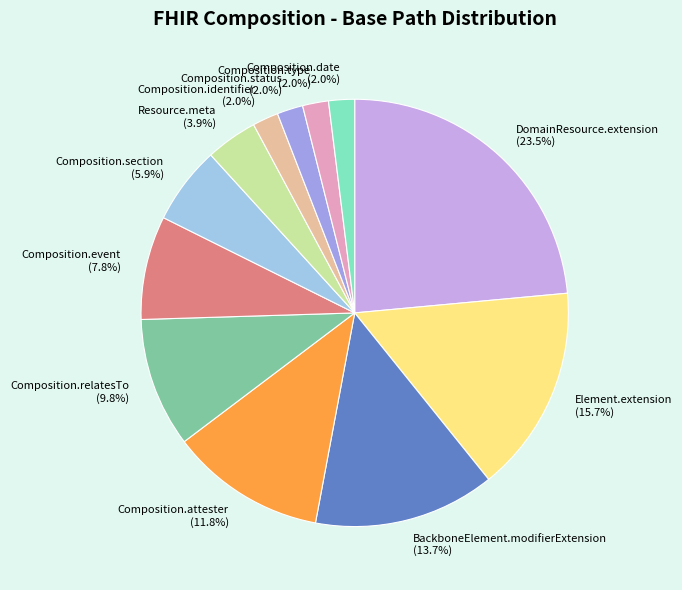

What percentage is the Composition.attester slice, to the nearest percent?

12%